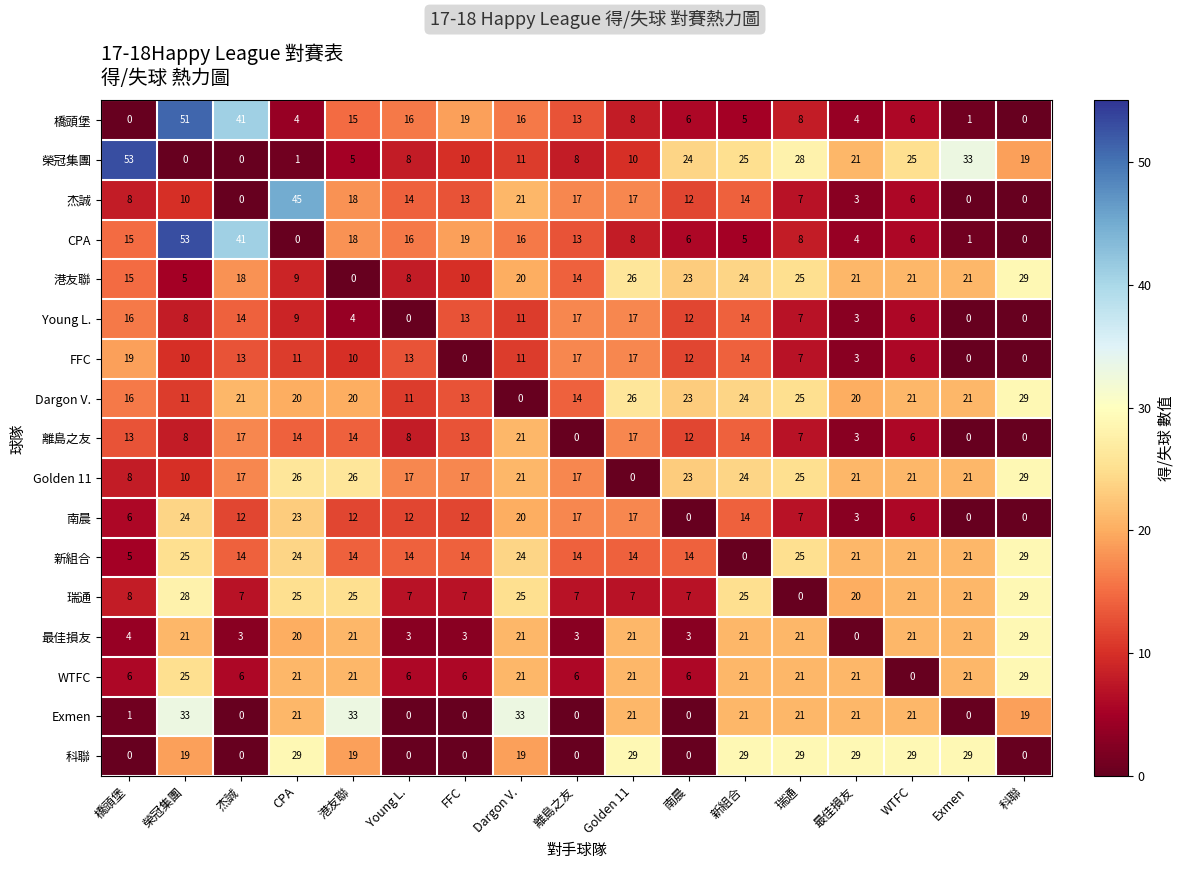

Which series changed the most between 南晨 and 新組合?

科聯